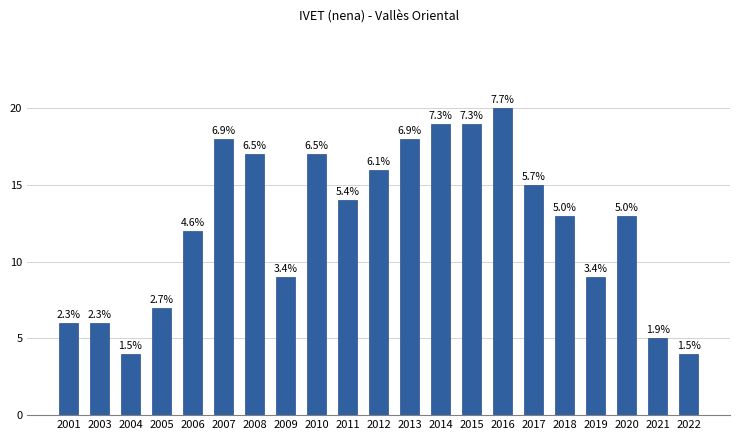

Reading left to right, extract all data points from this chart.

2001=6	2003=6	2004=4	2005=7	2006=12	2007=18	2008=17	2009=9	2010=17	2011=14	2012=16	2013=18	2014=19	2015=19	2016=20	2017=15	2018=13	2019=9	2020=13	2021=5	2022=4